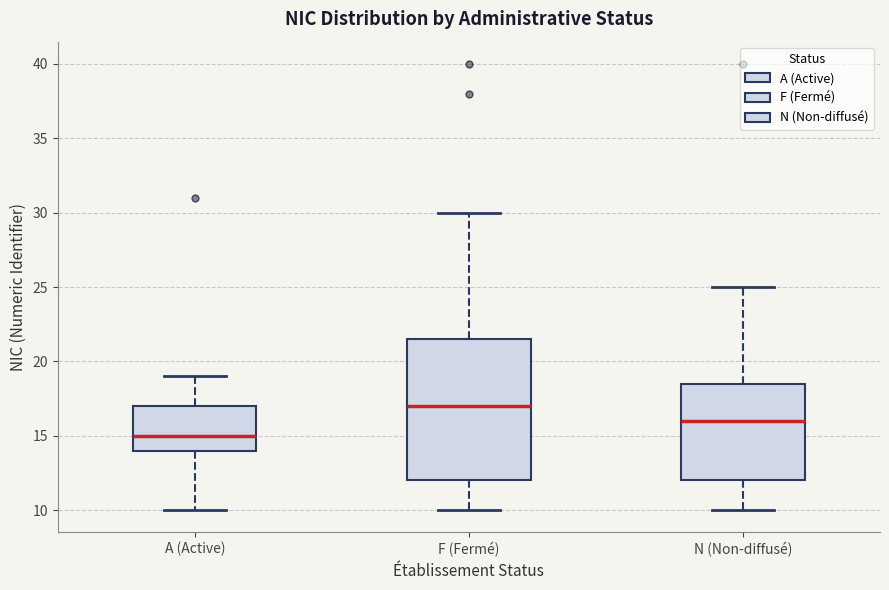

Which box's median line is the highest?

F (Fermé)